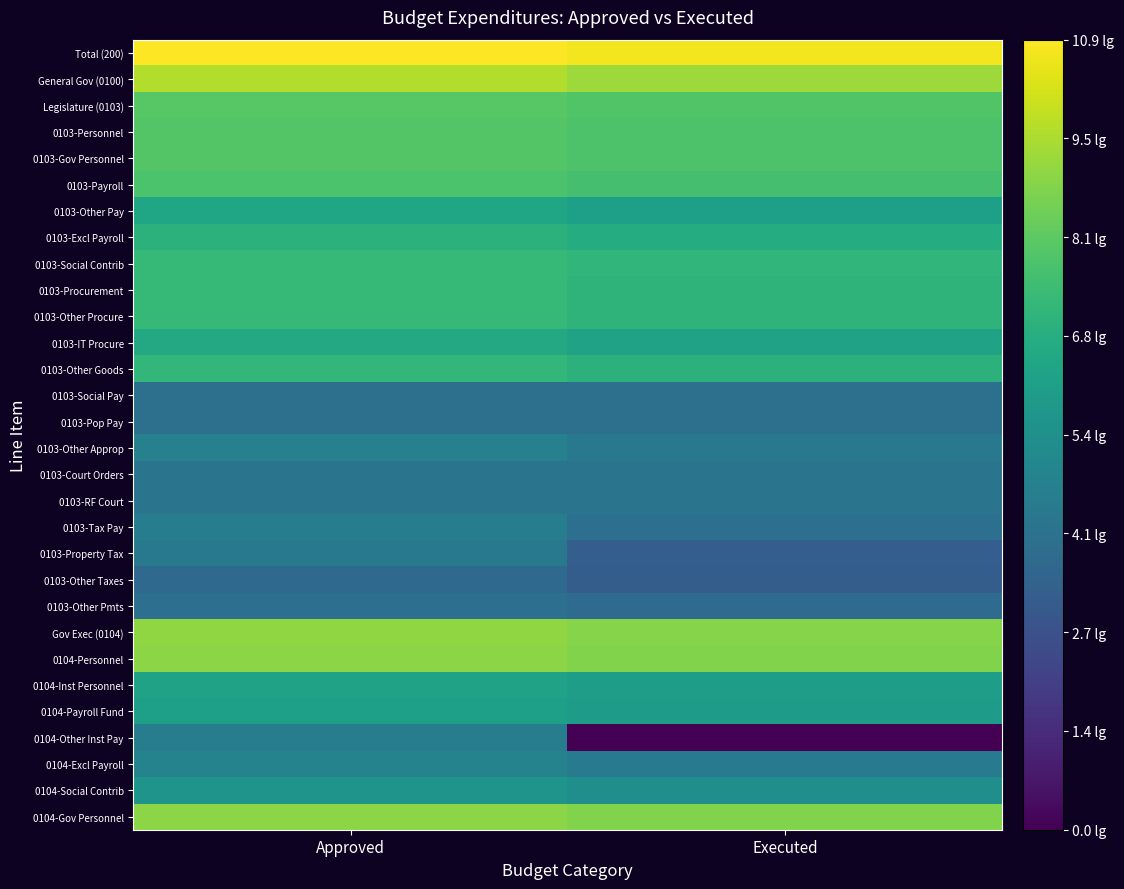

Which series has the largest range (max minus min)?

0104-Other Inst Pay